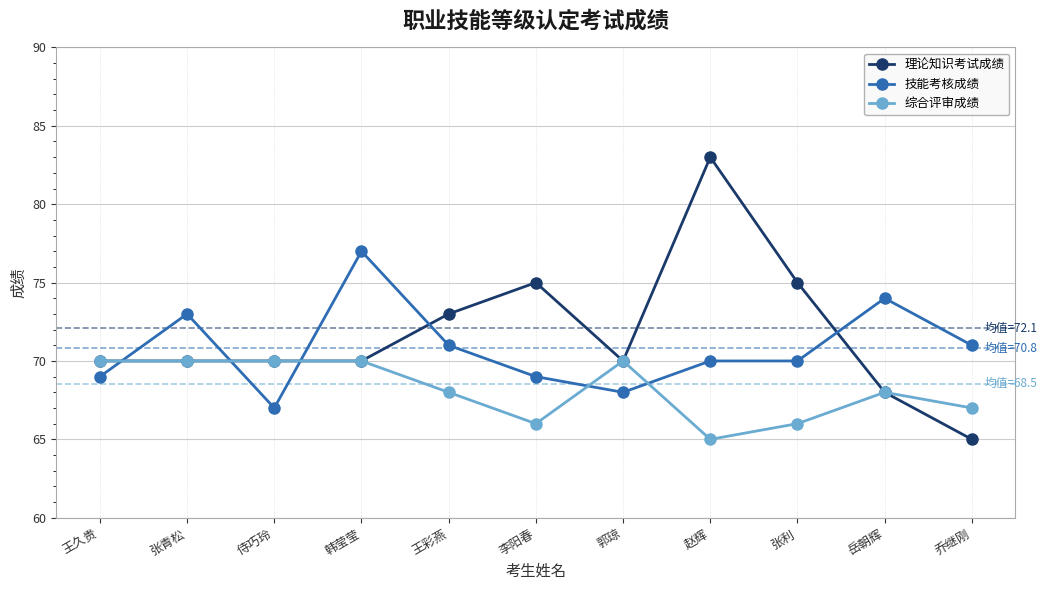

What is the maximum value for 理论知识考试成绩?

83